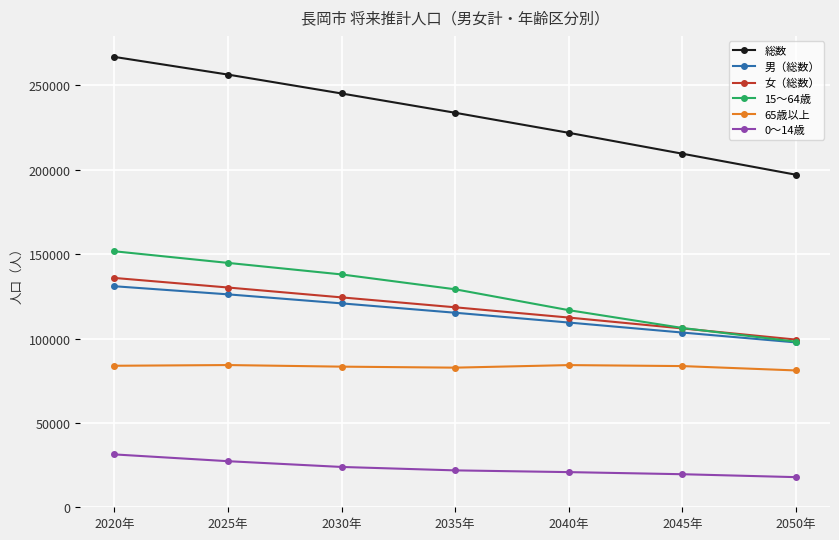

The 女（総数） series shows 45063 at 2020年. True or false?

False